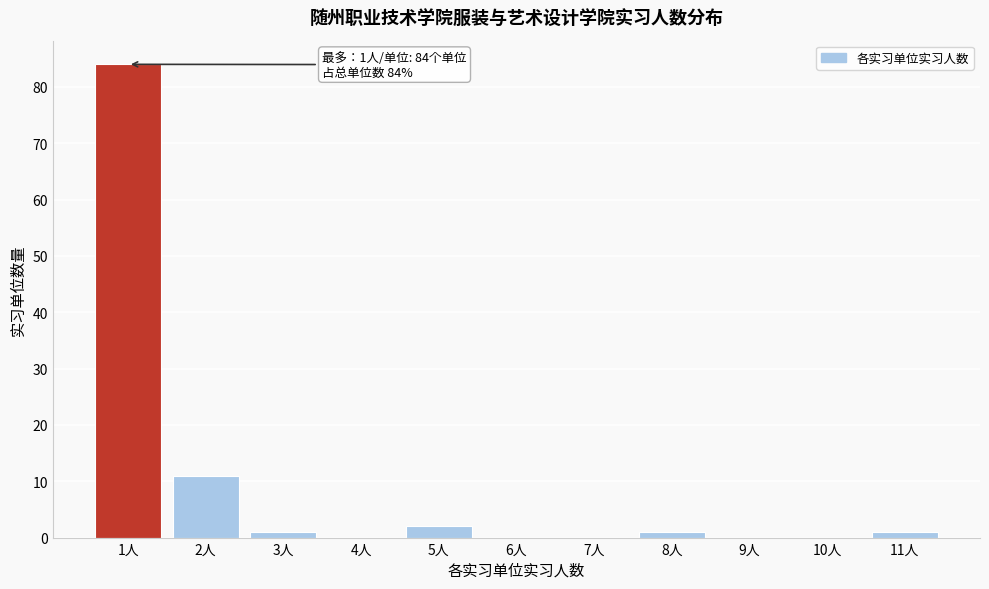

Reading right to left, list all the values displayed in this chart.

11人=1	10人=0	9人=0	8人=1	7人=0	6人=0	5人=2	4人=0	3人=1	2人=11	1人=84